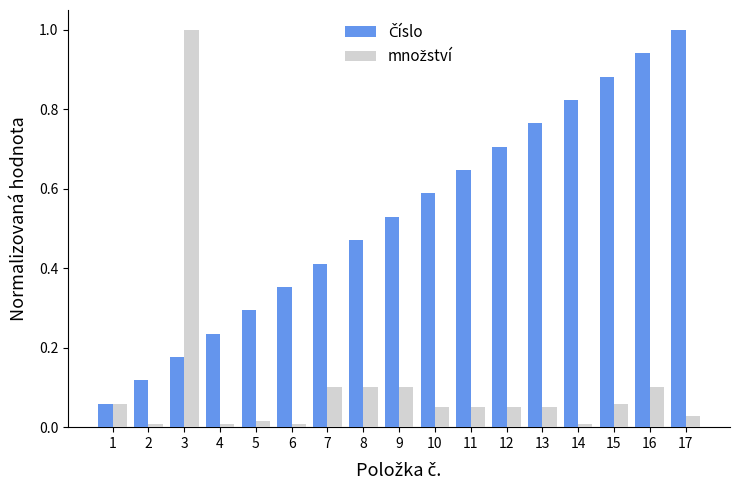

Does the chart contain stacked bars?

No